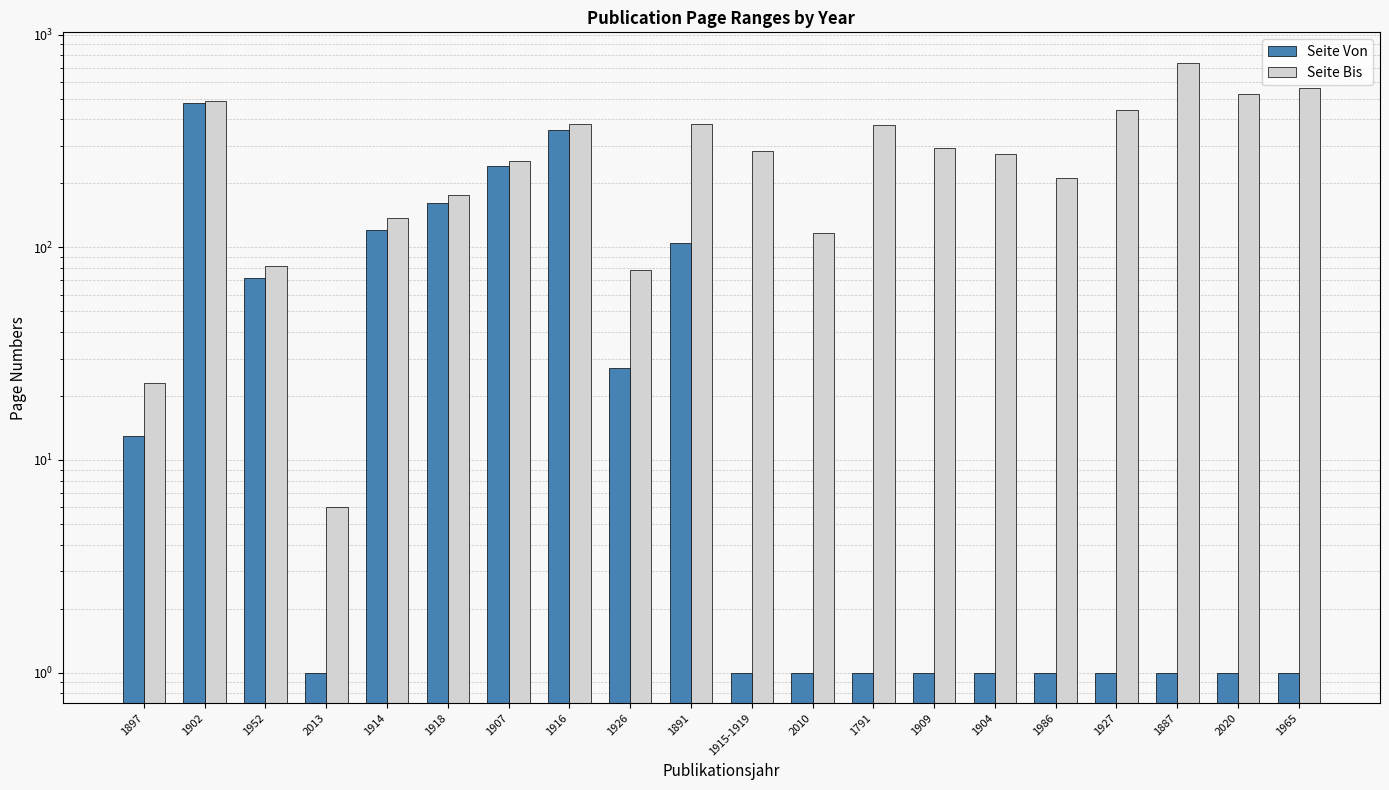

True or false: Seite Bis has a value of 389 at 1909.

False